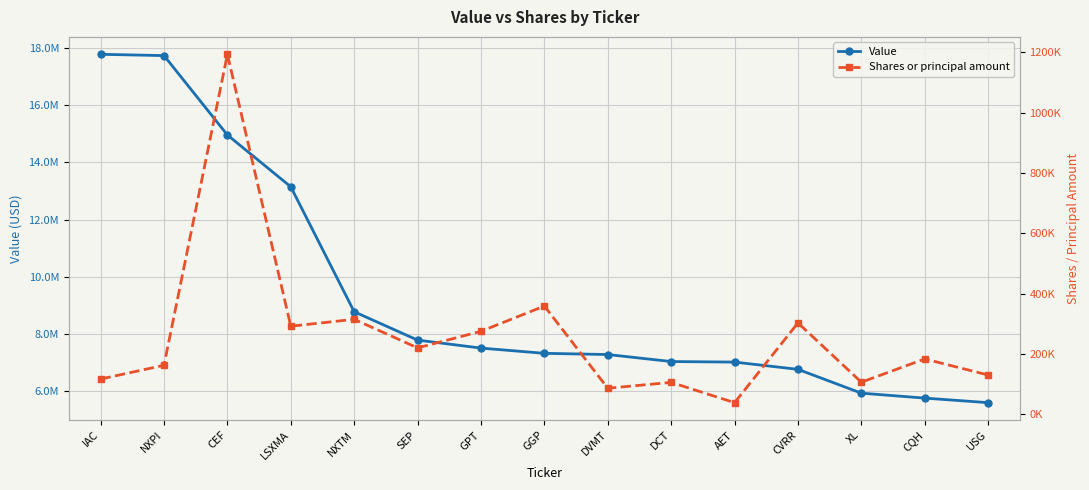

At which category does Shares or principal amount reach its first local valley?

LSXMA